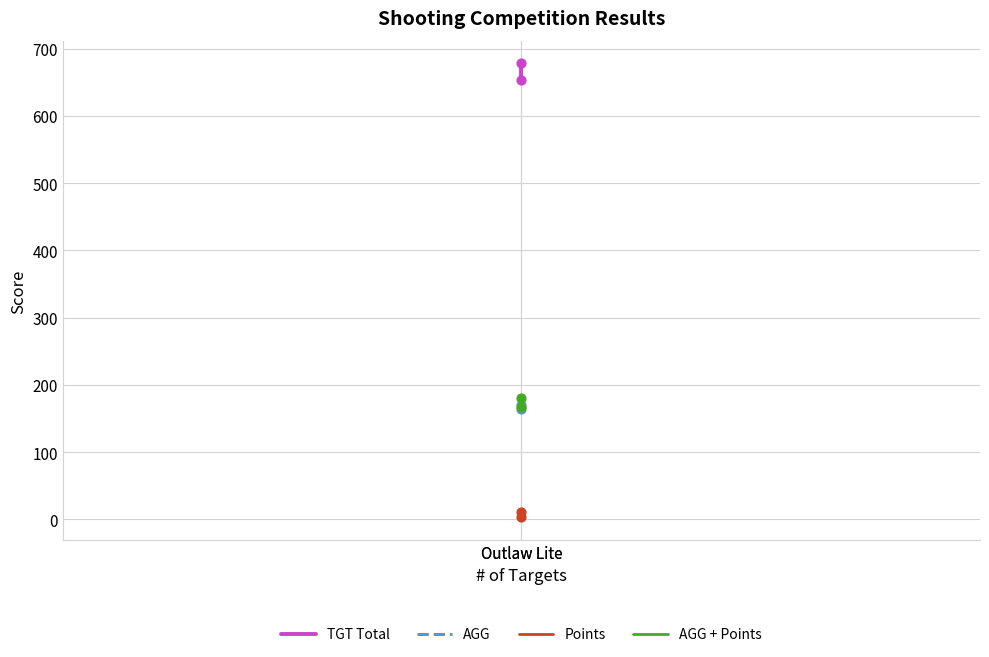

What is the total value across all series at Outlaw Lite?

987.0